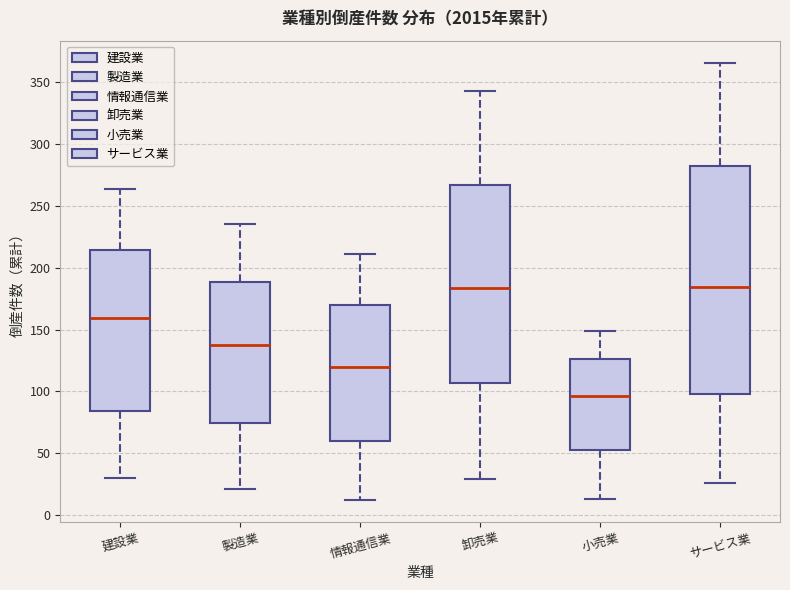

Reading left to right, read every box against the y-axis: the position of its median line, the range the box covers, and the ends of its whiskers. The values are not printed on the chart, so give them approximately, as read against the axis.

建設業: median 160, box 85 to 215, whiskers 30 to 265
製造業: median 140, box 75 to 190, whiskers 20 to 235
情報通信業: median 120, box 60 to 170, whiskers 10 to 210
卸売業: median 185, box 105 to 265, whiskers 30 to 345
小売業: median 95, box 55 to 125, whiskers 15 to 150
サービス業: median 185, box 100 to 285, whiskers 25 to 365